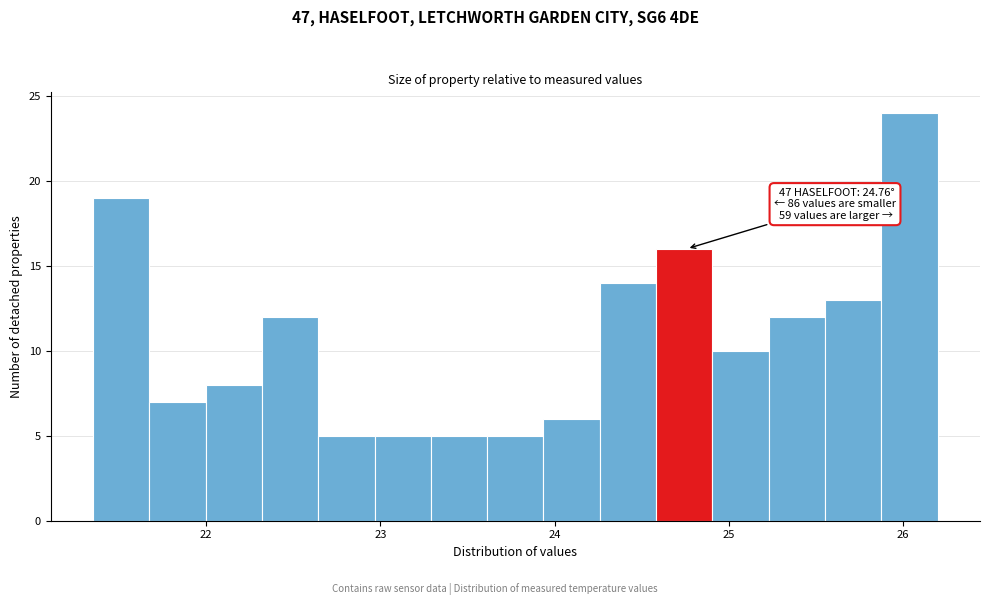

Read against the x-axis, roughly where is the centre of the tallest bar?

26.0